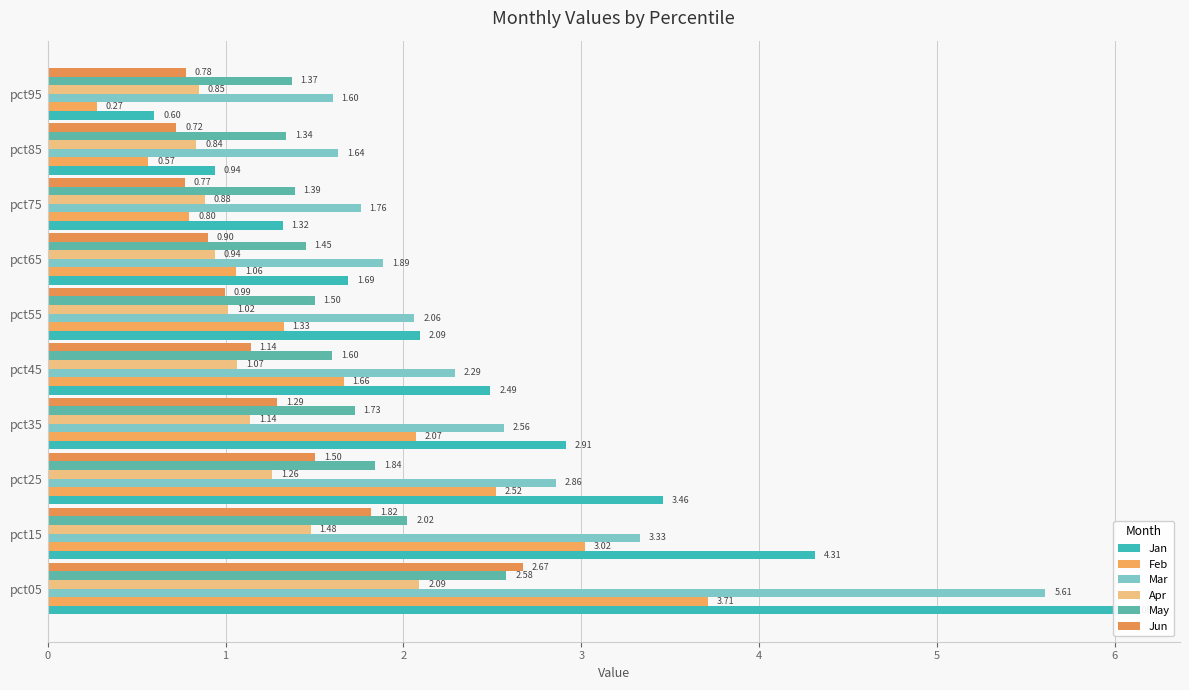

What is the total value across all series at pct45?

10.3